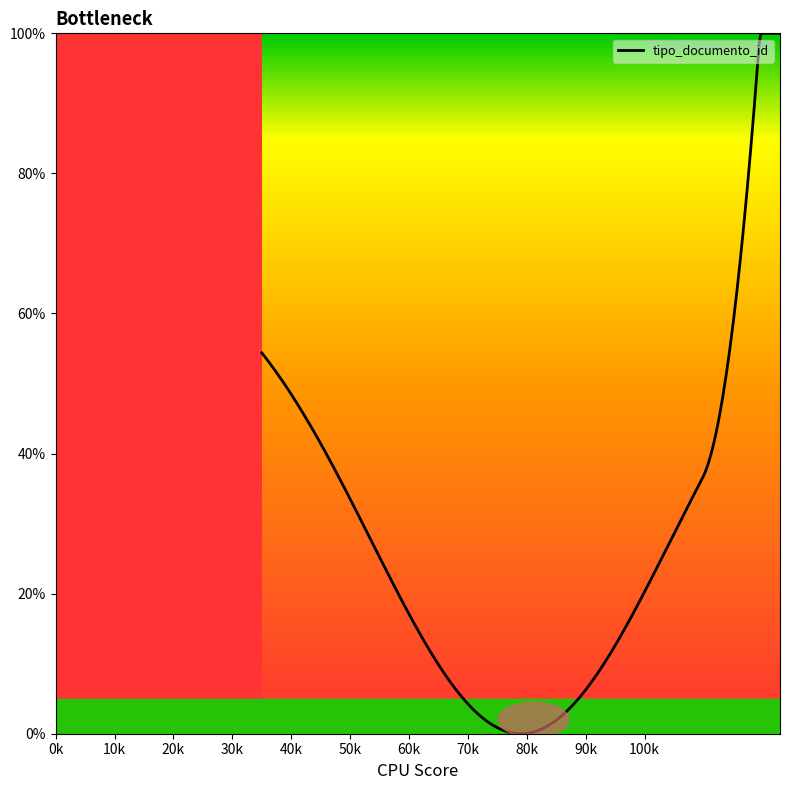

What is the difference between the second highest and second lowest values?

100.0